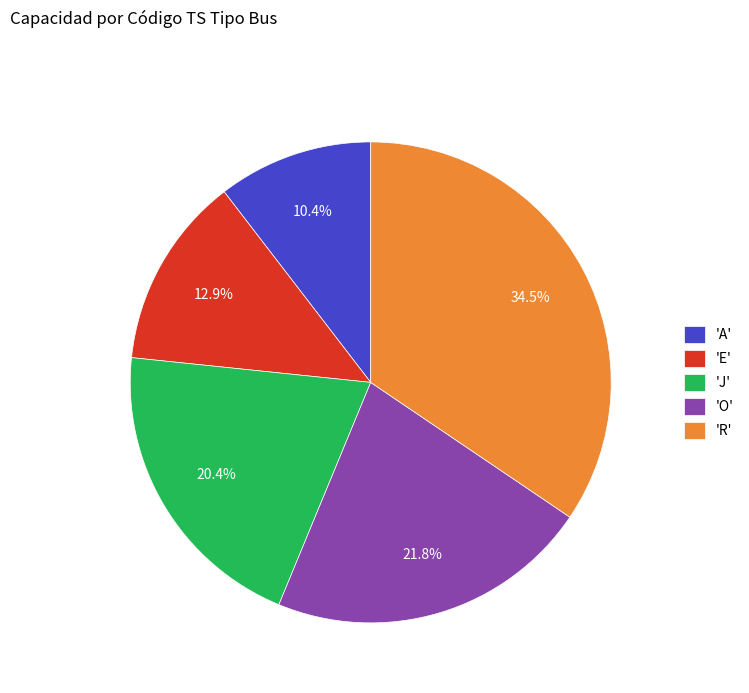

Rank the categories by value from lowest to highest.

'A', 'E', 'J', 'O', 'R'